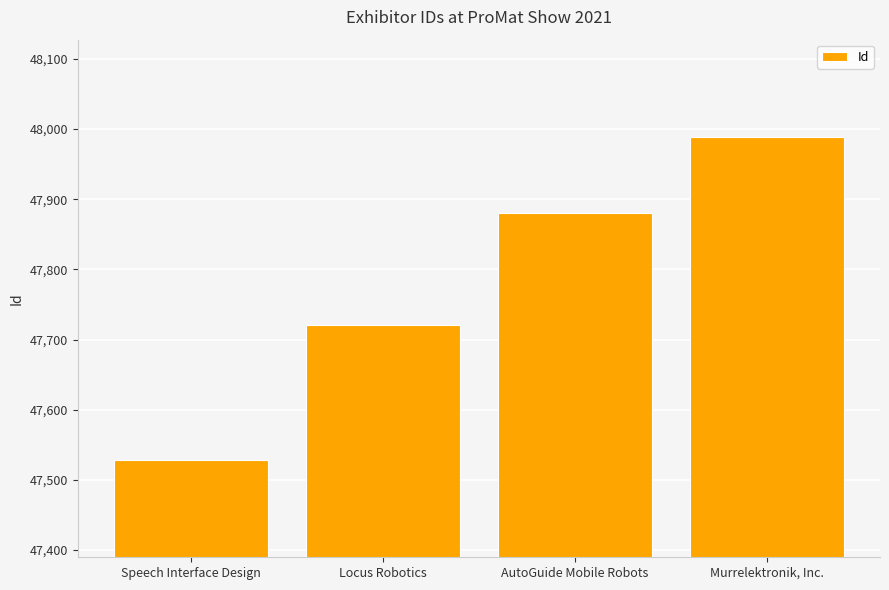

Rank the categories by value from lowest to highest.

Speech Interface Design, Locus Robotics, AutoGuide Mobile Robots, Murrelektronik, Inc.